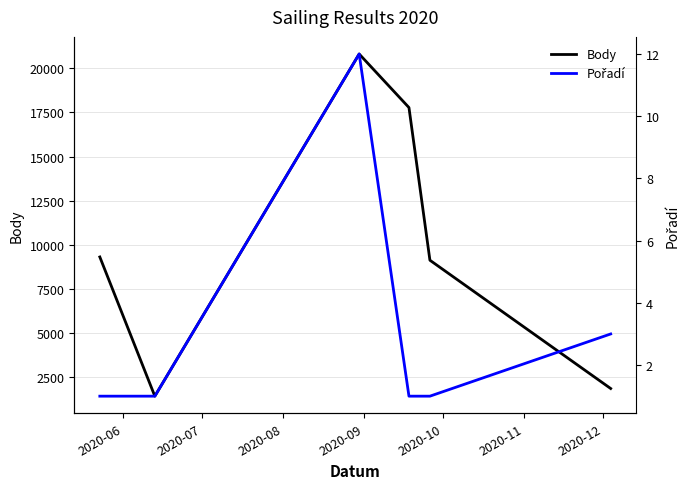

How many data points does each series have?

6